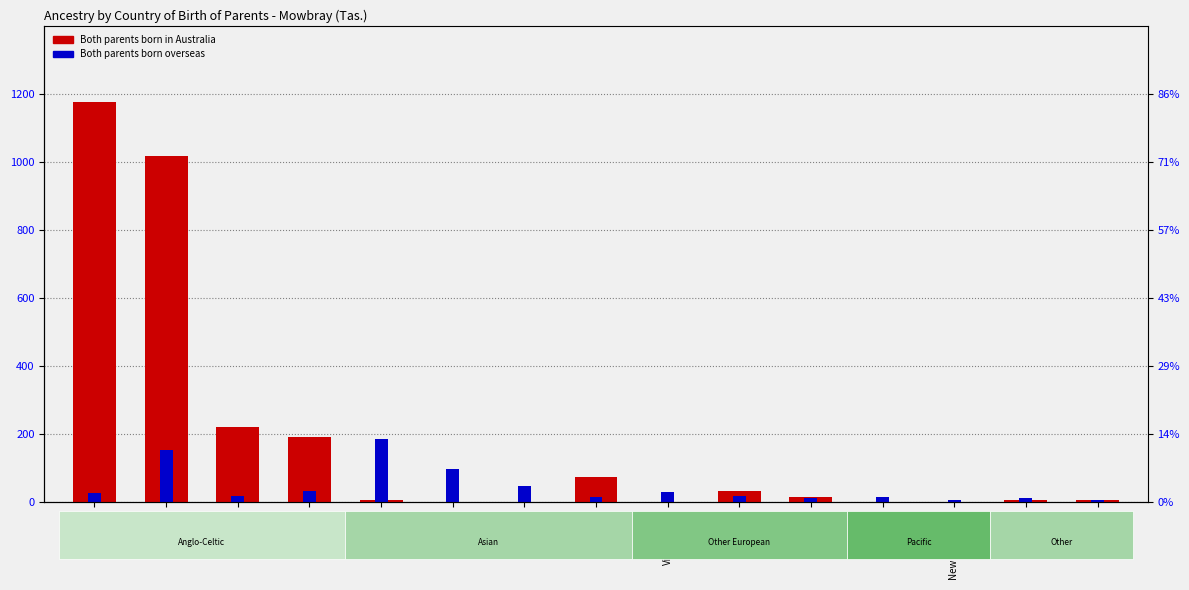

Rank the categories by Both parents born overseas value from lowest to highest.

New Zealander, Welsh, Italian, Polish, German, Korean, Irish, Dutch, Australian, Vietnamese, Scottish, Filipino, Indian, English, Chinese